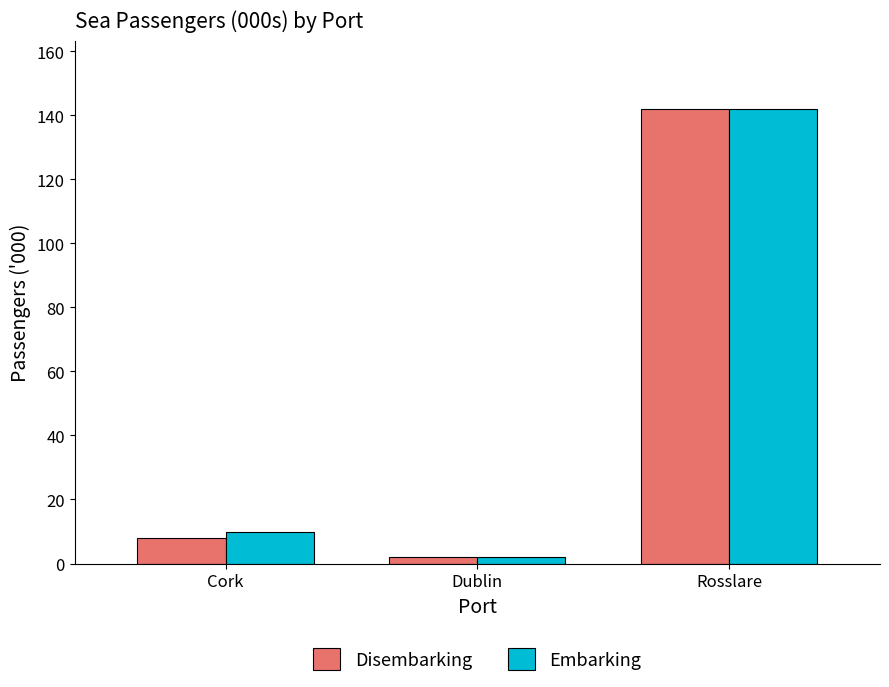

What position from the left is Dublin?

2